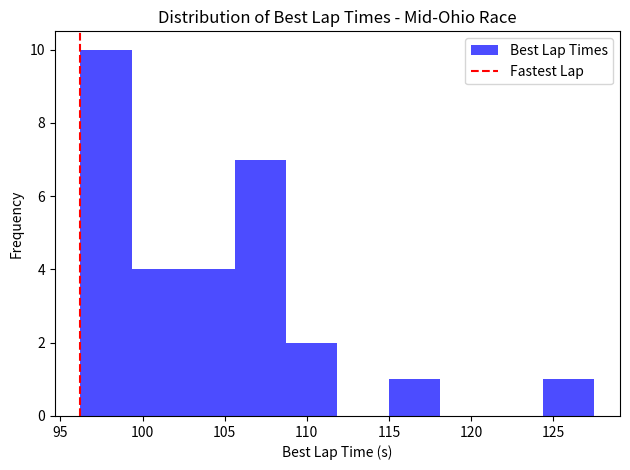

Reading left to right, list every bar in this chart as the range it spans on the x-axis followed by its height. Neither the bar edges nor the heights are printed on the chart, so give them approximately, as read against the axes.

96.0 to 99.5: 10
99.5 to 102.5: 4
102.5 to 105.5: 4
105.5 to 108.5: 7
108.5 to 112.0: 2
112.0 to 115.0: 0
115.0 to 118.0: 1
118.0 to 121.0: 0
121.0 to 124.5: 0
124.5 to 127.5: 1